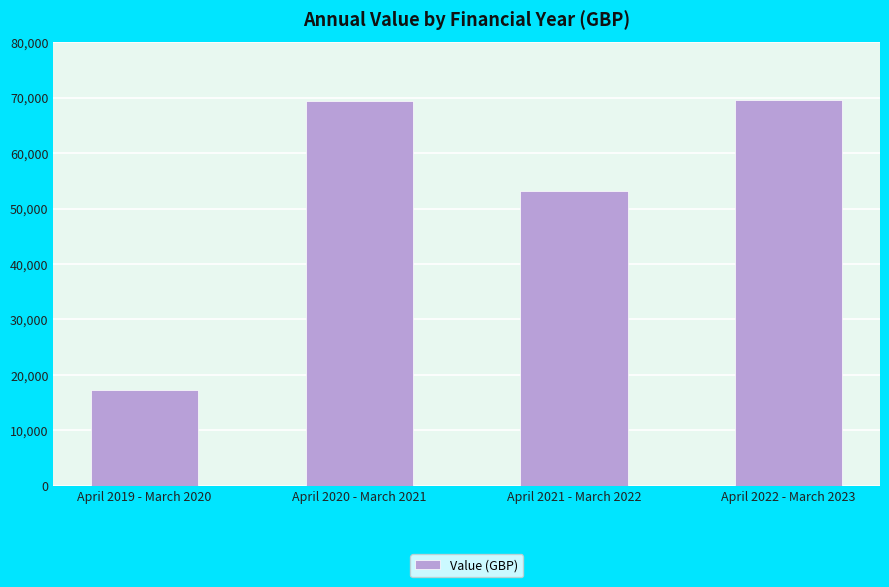

What is the smallest value displayed?

17318.5